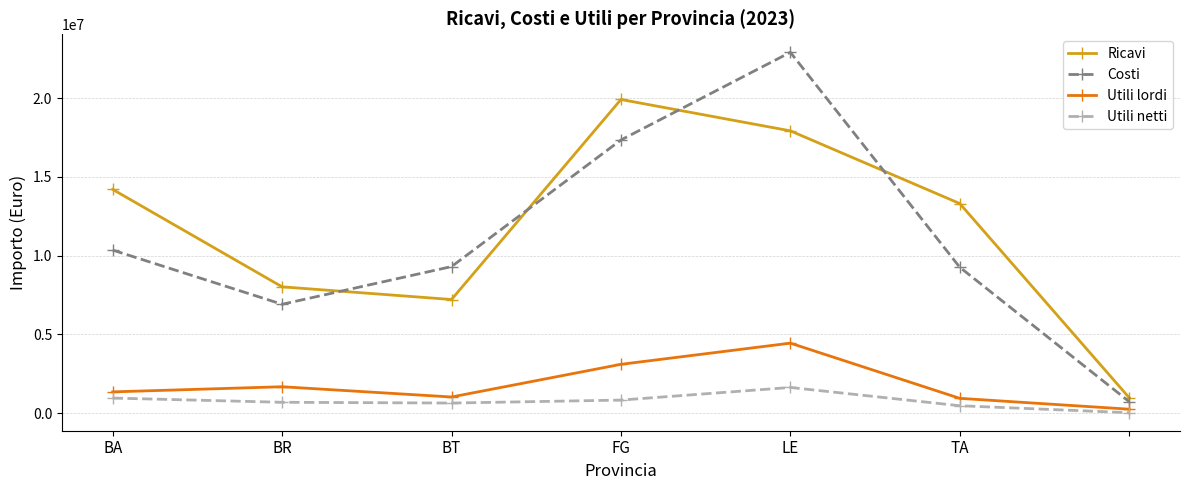

Which series has the widest spread of values?

Costi